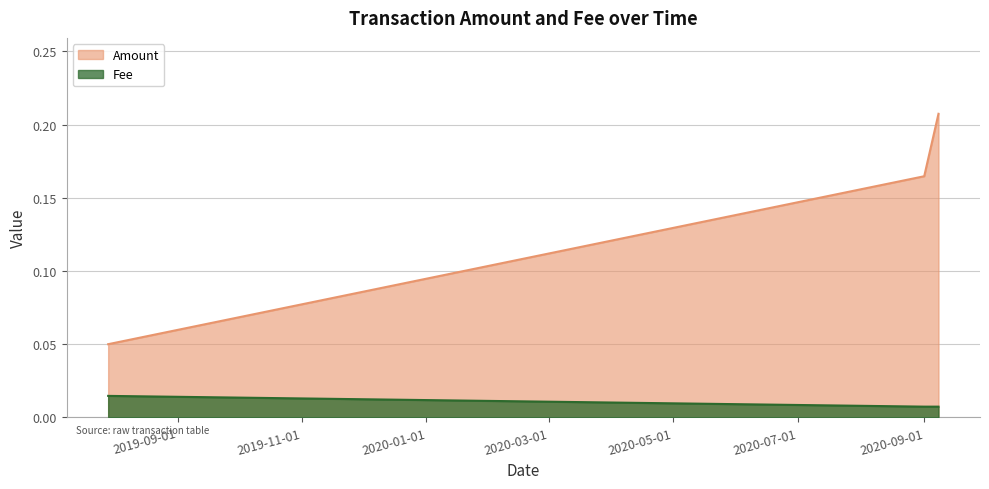

What position from the left is 2020-09-01?

2